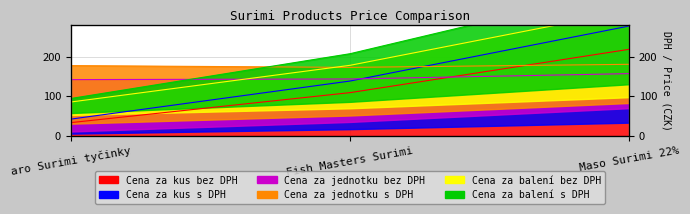

What is the maximum value shown in the chart?

375.6